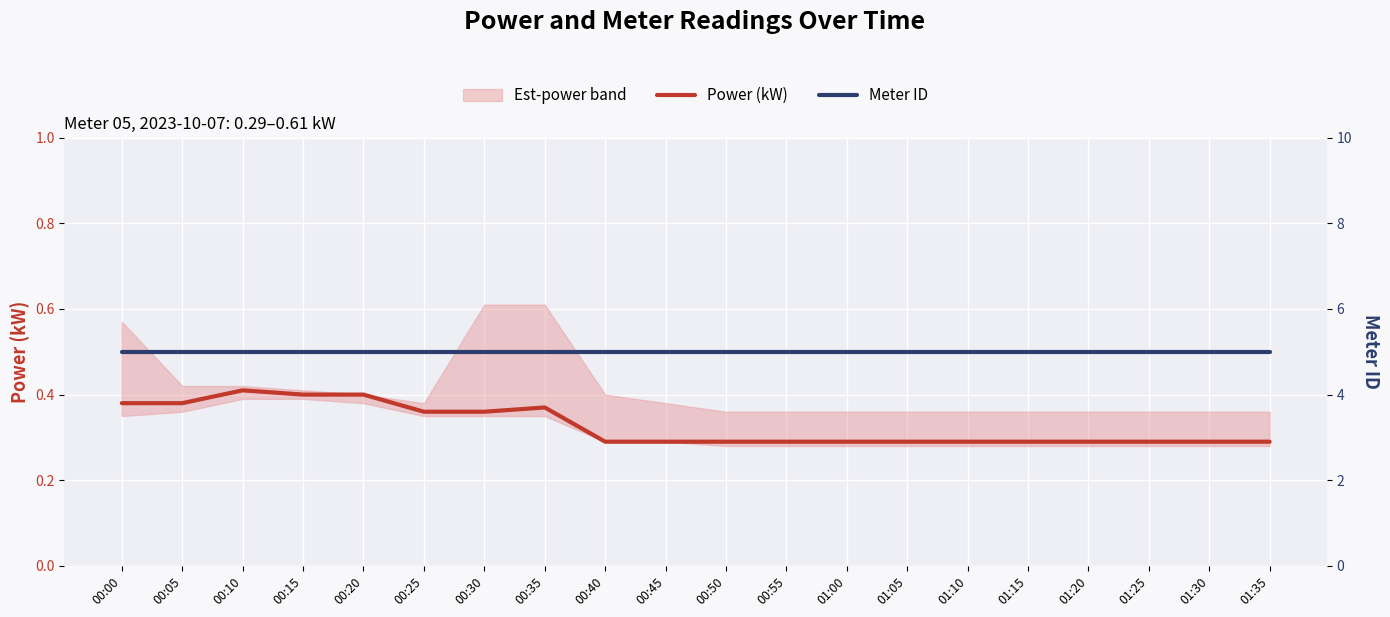

Which series has the largest total across all categories?

Meter ID